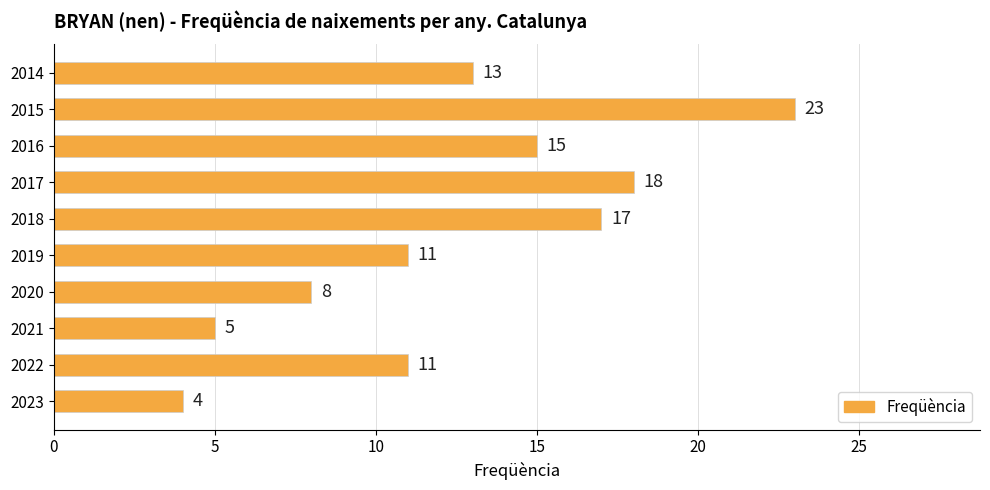

What is the sum of all values?

125